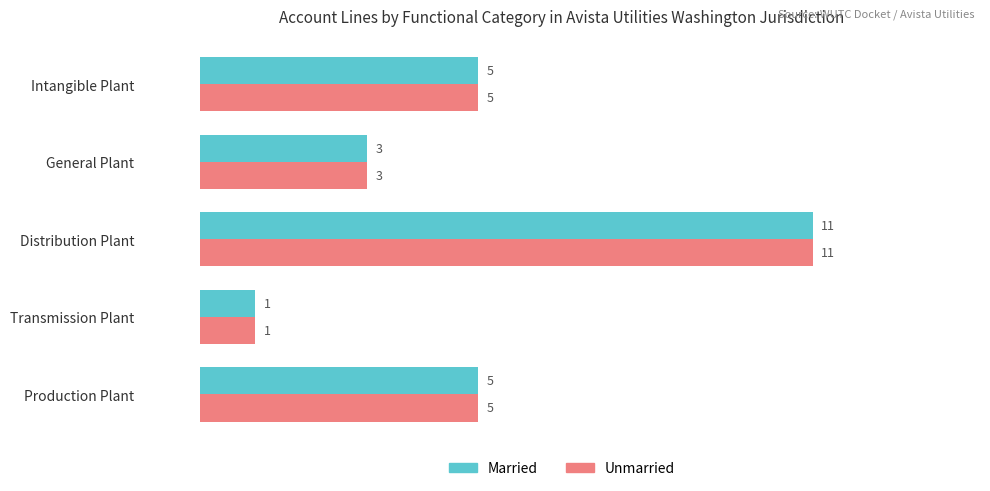

What is the total value across all series at Production Plant?

10